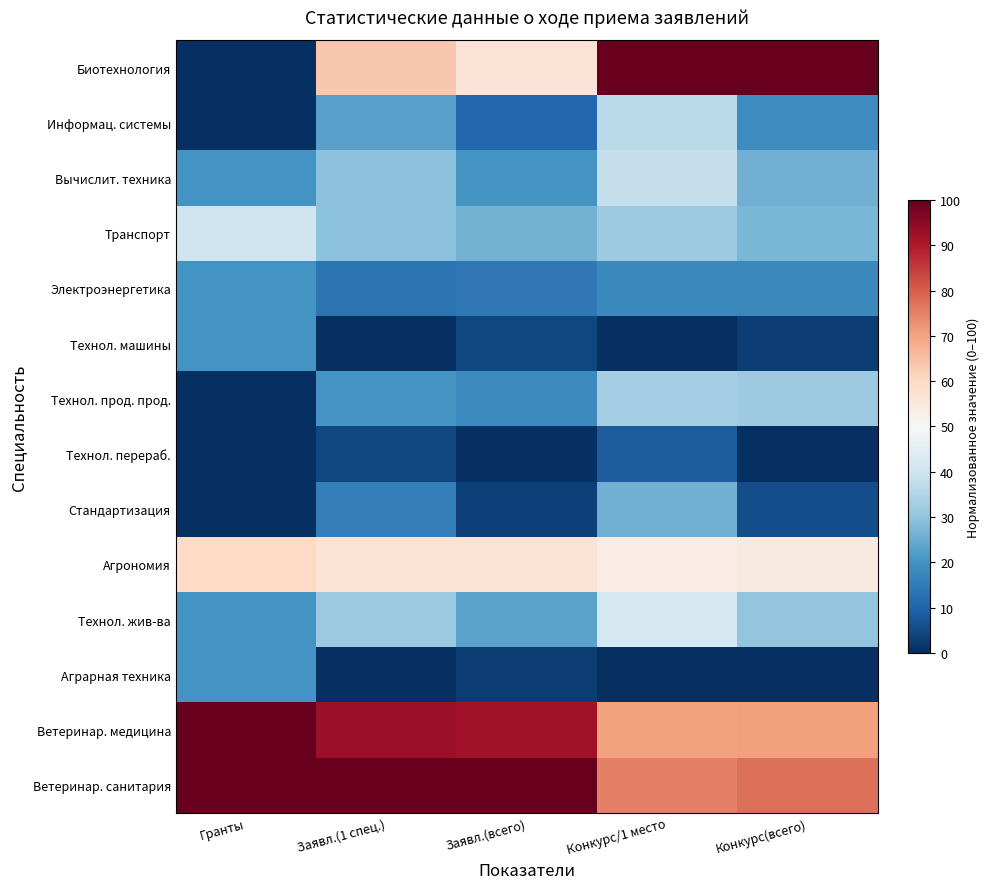

Which series has the largest total across all categories?

Ветеринар. санитария